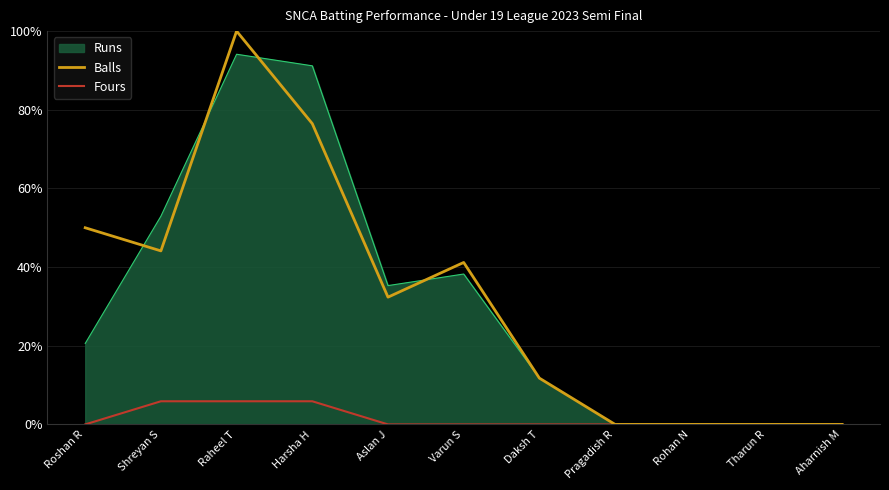

What value does the Balls series have at Roshan R?

50.0